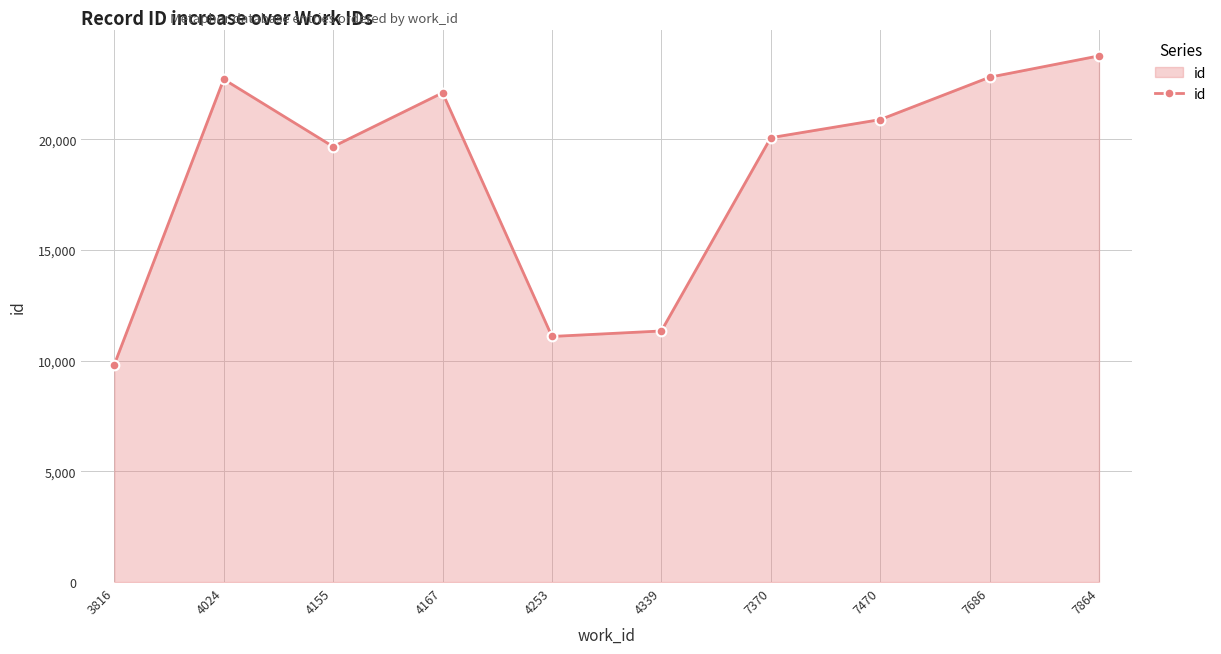

At which category does the data reach its first local valley?

4155